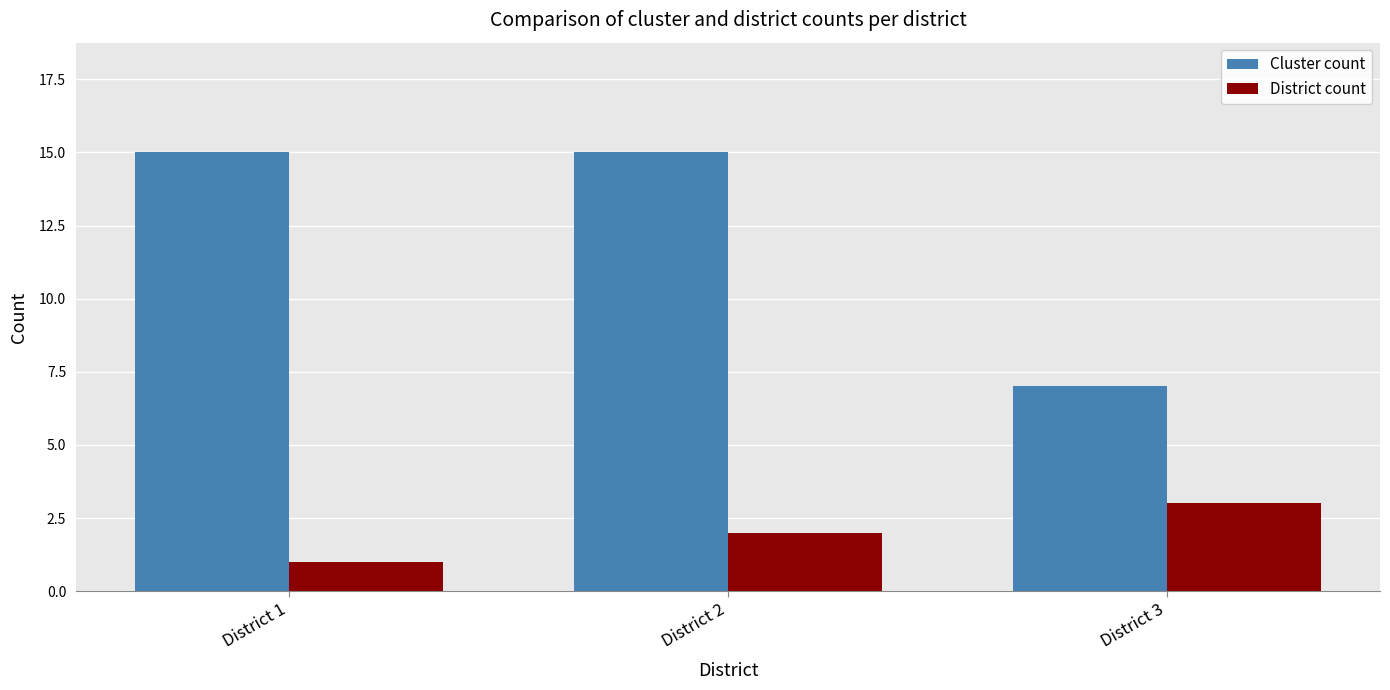

What is the minimum value for District count?

1